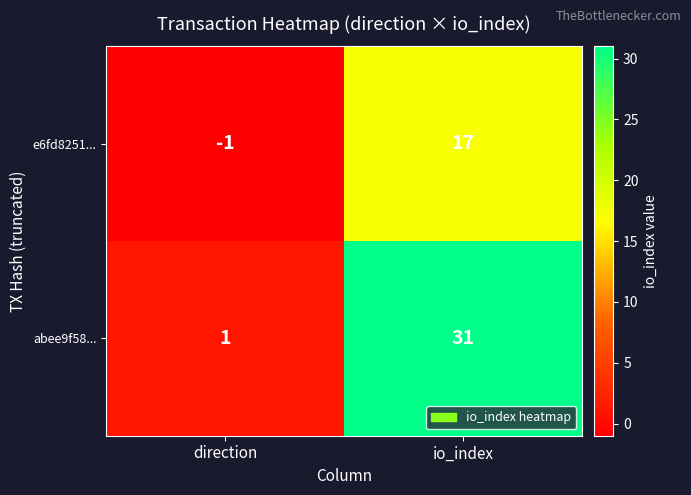

At how many categories does at least one series exceed 9?

1